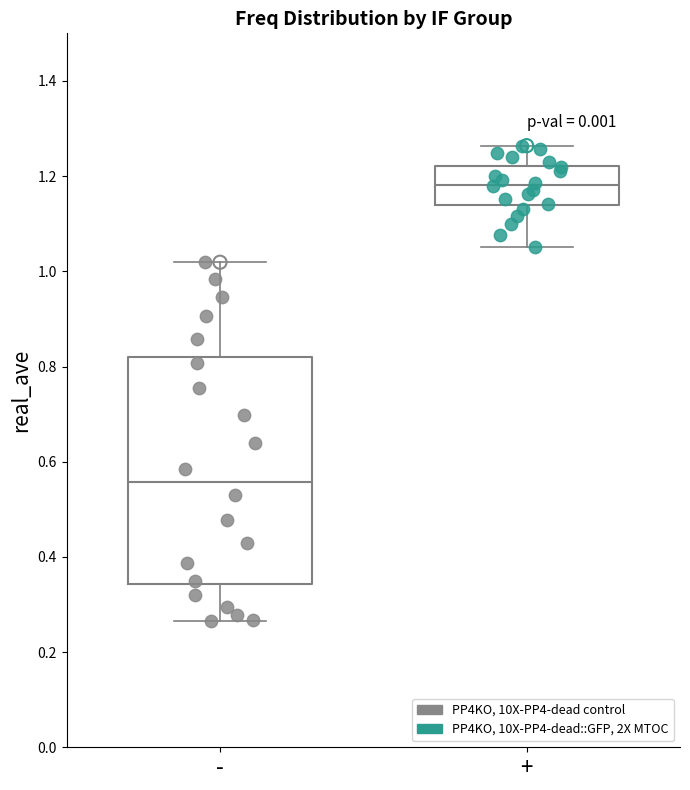

Reading left to right, transcribe this box plot: for each box, give where its median line is, the range the box spans, and where its two whiskers end, as read against the y-axis. The values are not printed on the chart, so give them approximately, as read against the axis.

-: median 0.56, box 0.34 to 0.82, whiskers 0.26 to 1.02
+: median 1.18, box 1.14 to 1.22, whiskers 1.06 to 1.26